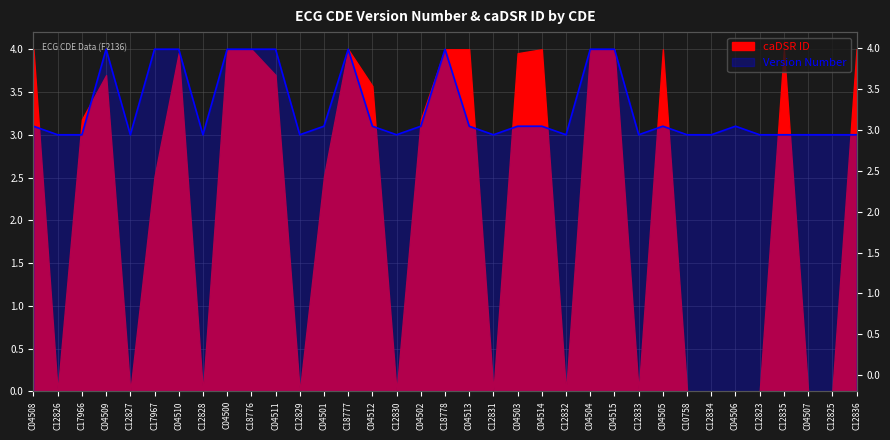

Which category has the highest value across all series?

C04509